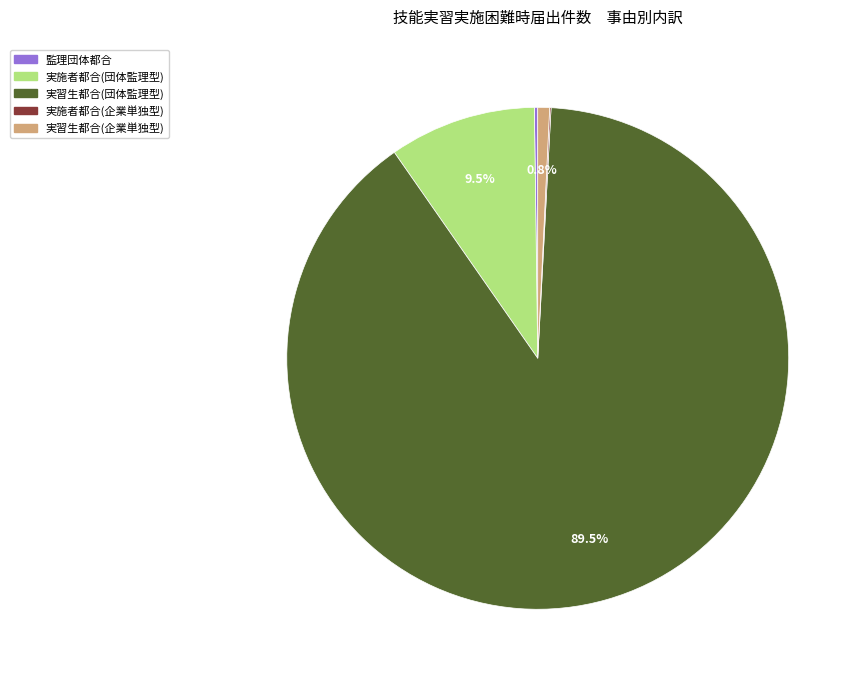

Is 実習生都合(団体監理型) the majority of the pie?

Yes